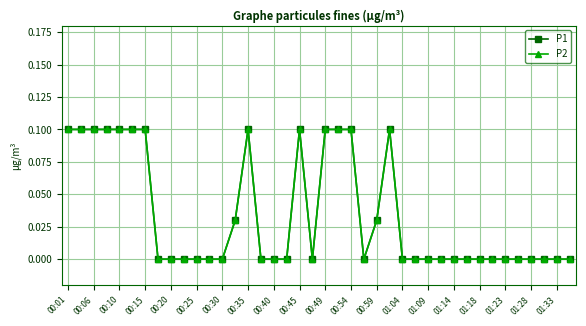

True or false: P1 and P2 intersect in this chart.

False